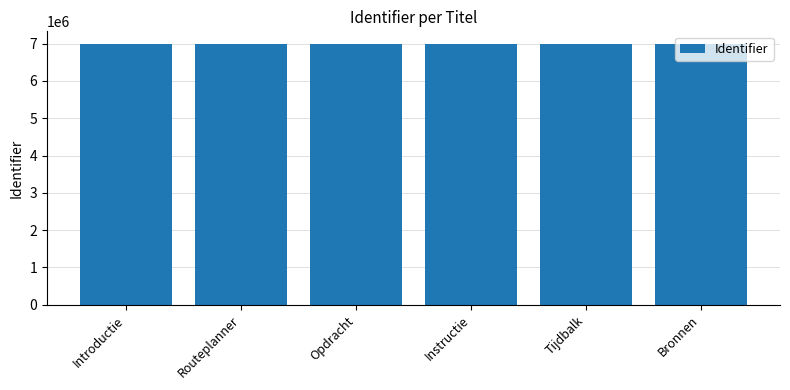

True or false: the data shows 1512698 at Instructie.

False